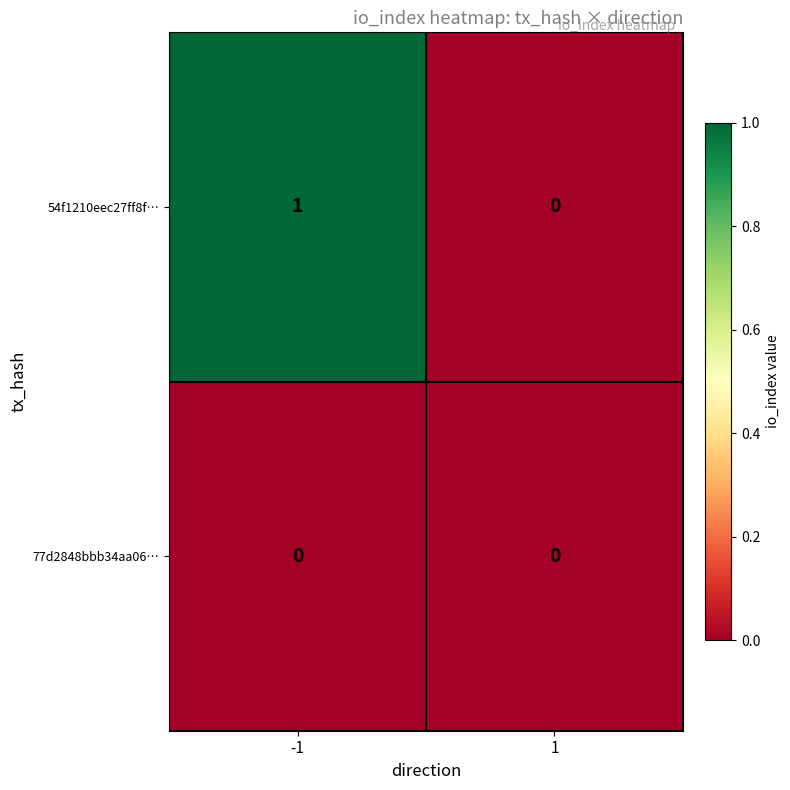

What is the maximum value shown in the chart?

1